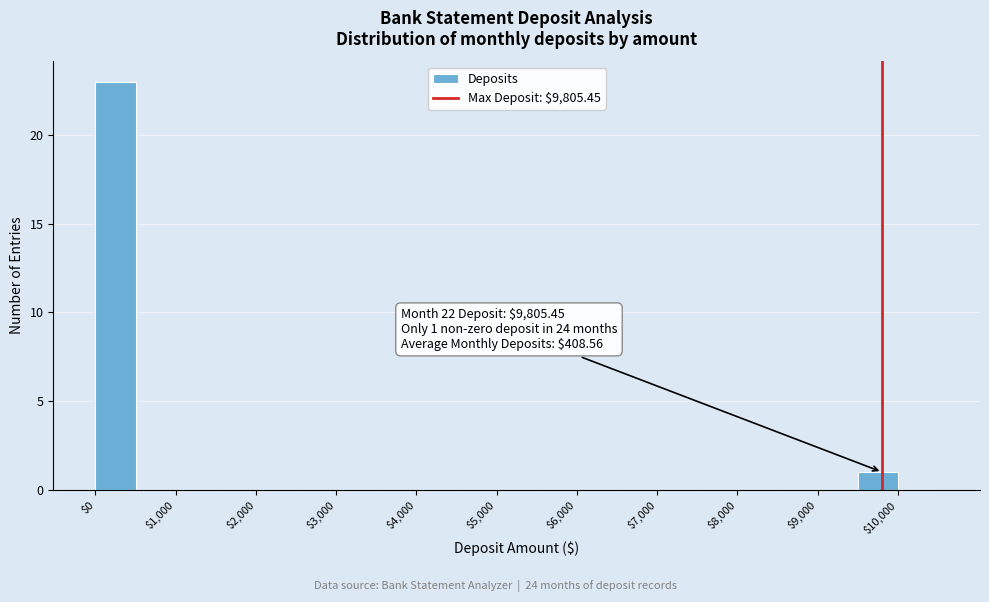

Which range on the x-axis has the tallest bar?

0 to 500